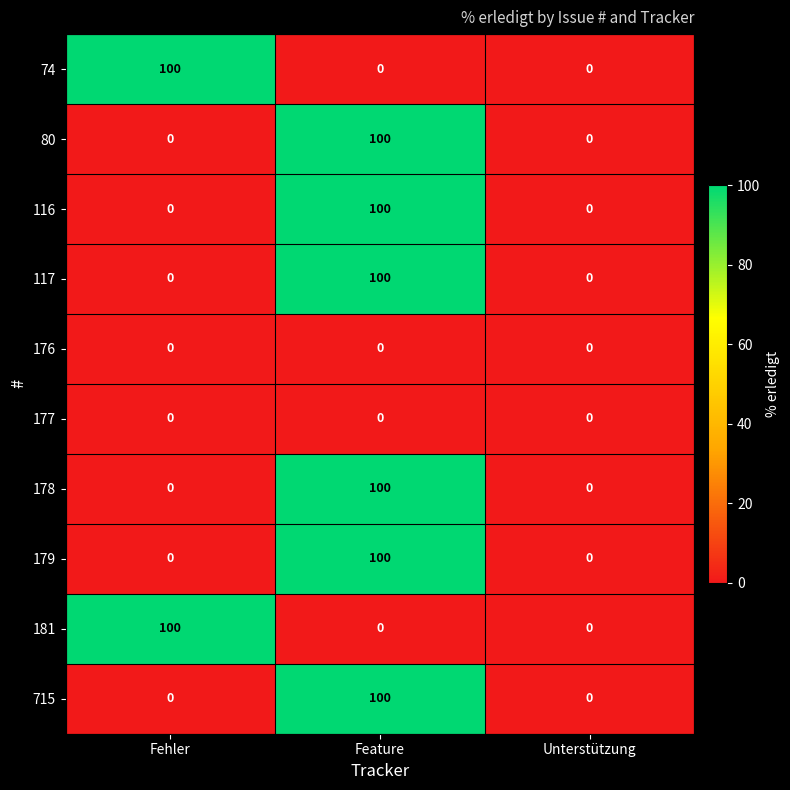

Is it true that 181 equals 0 at Feature?

True